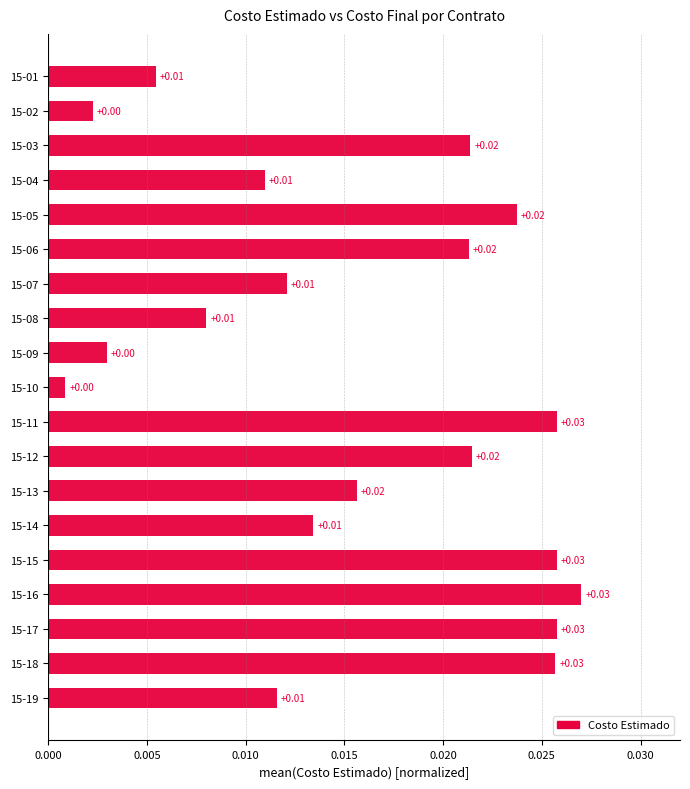

Between 15-11 and 15-14, which is larger?

15-11